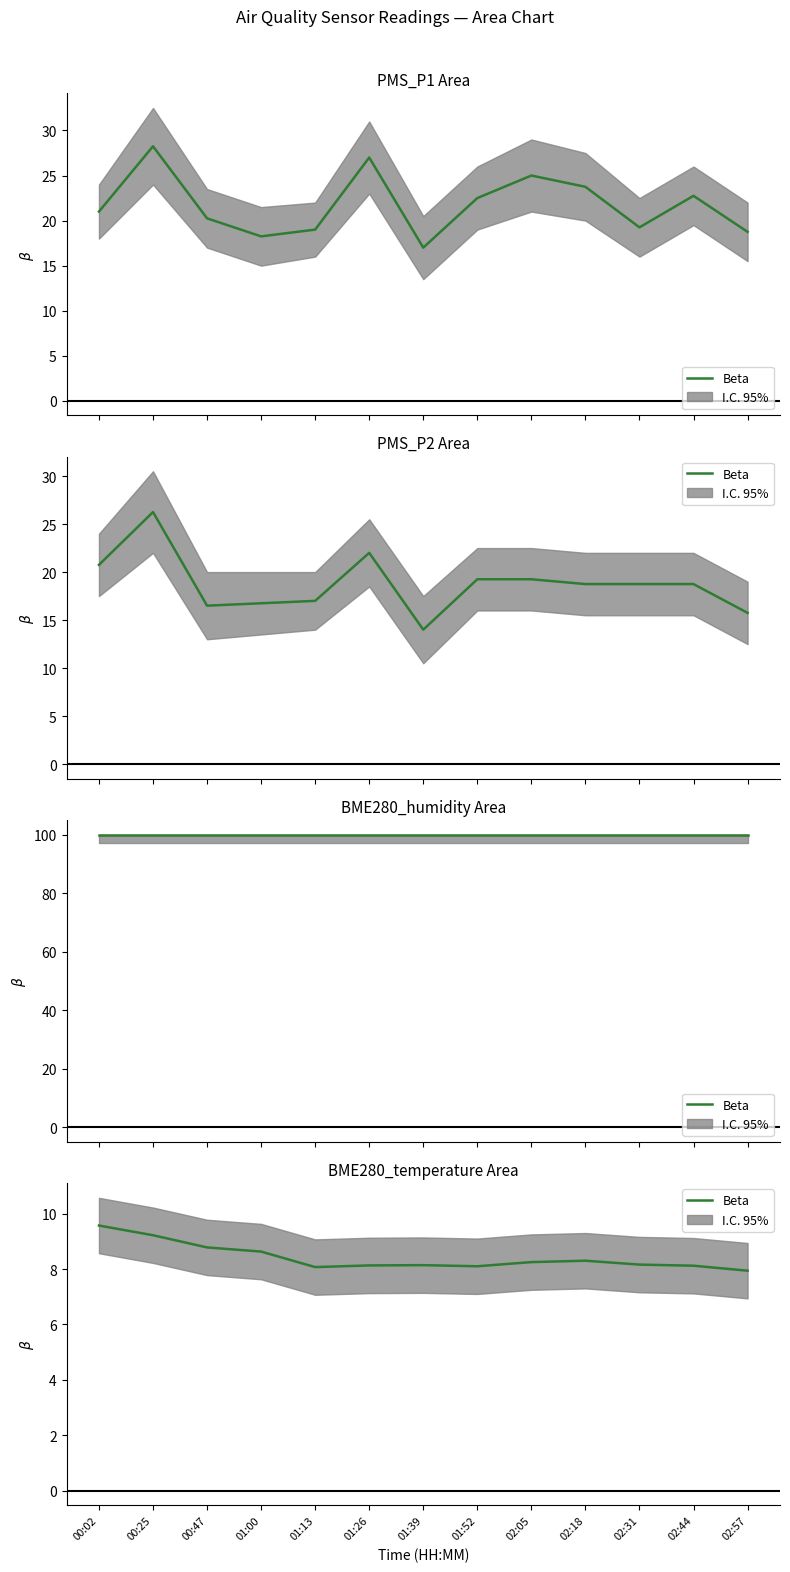

At which category does the chart reach its peak across all series?

00:02